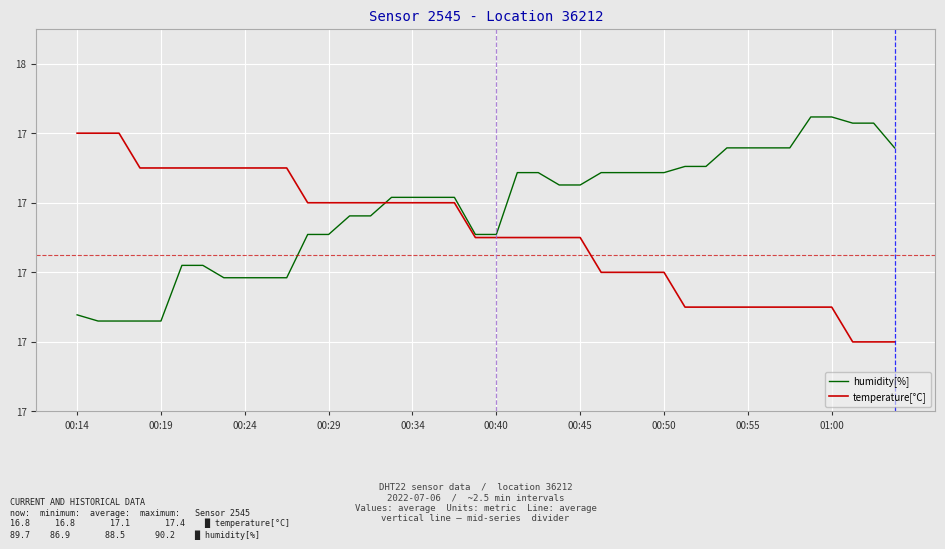

Which series ends up on top after the final intersection of temperature[°C] and humidity[%]?

humidity[%]